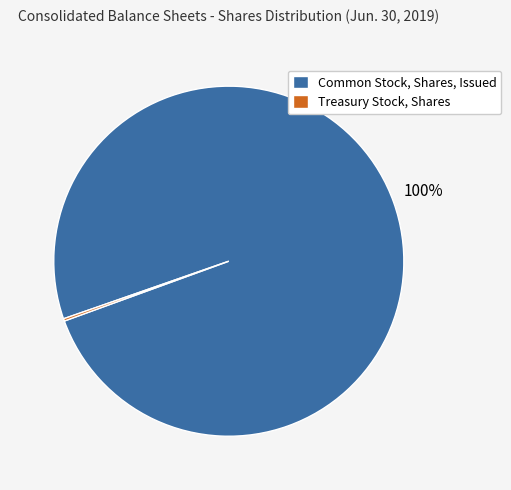

To the nearest percent, what is the difference between the largest and smallest slice percentages?

100%